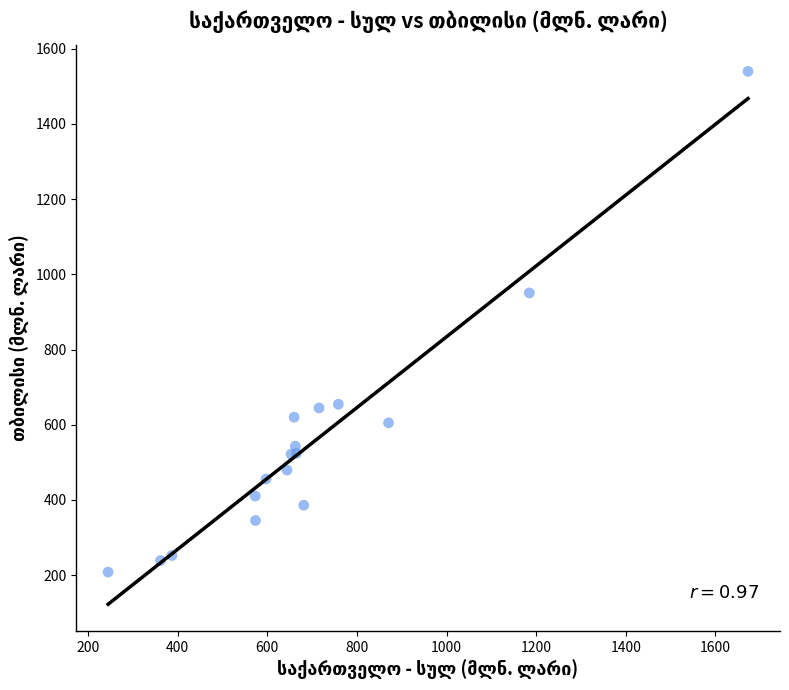

What Y value in the scatter plot is closest to 873?

950.5